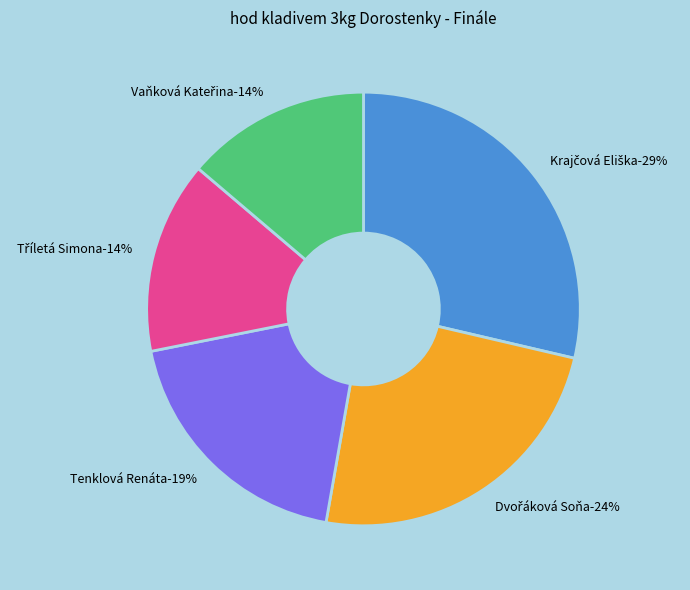

Is there a majority slice in this chart?

No